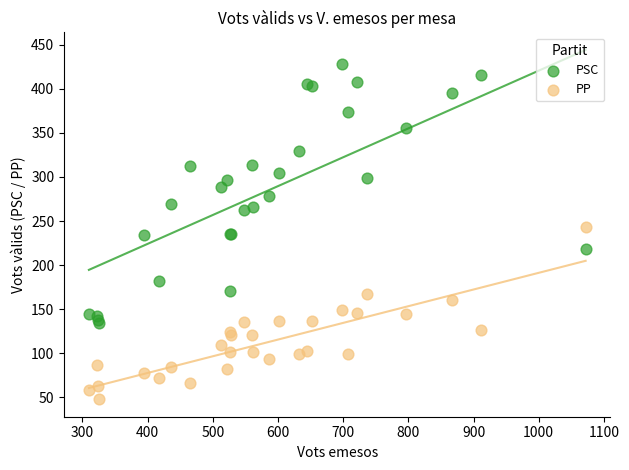

What are all the series names shown in the legend?

PSC, PP